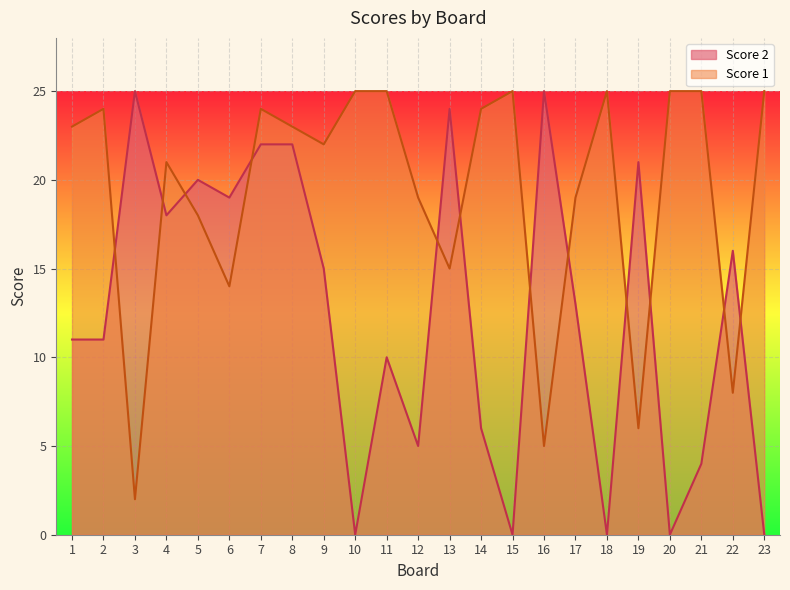

Which series ends up on top after the final intersection of Score 1 and Score 2?

Score 1